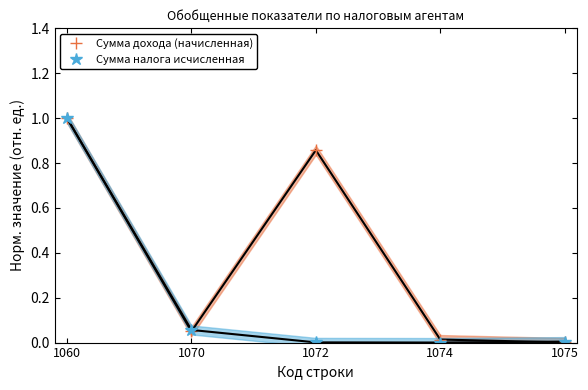

Which series has the largest range (max minus min)?

Сумма налога исчисленная